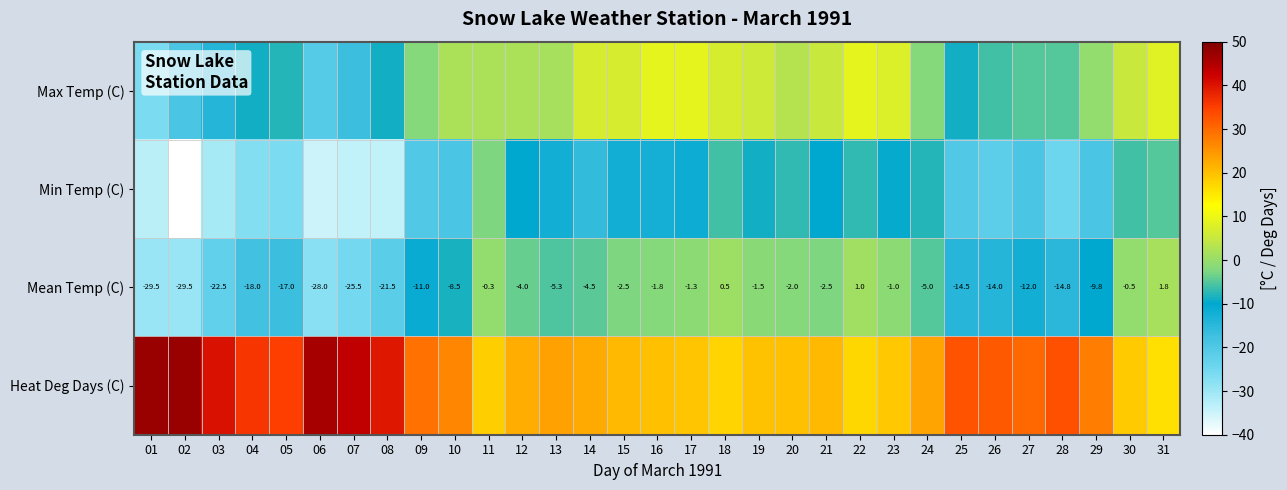

What is the highest value of the Mean Temp (C) series?

1.8